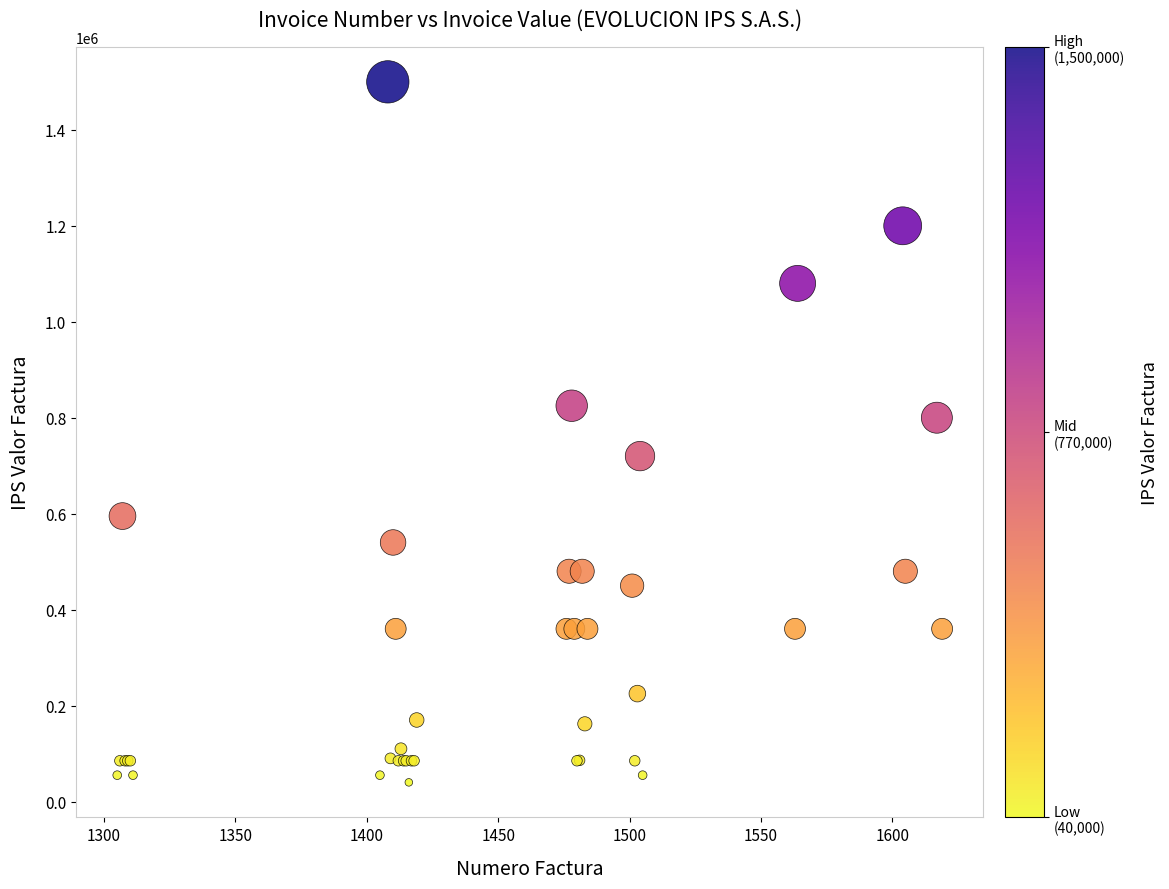

What Y value in the scatter plot is closest to 770000?

800000